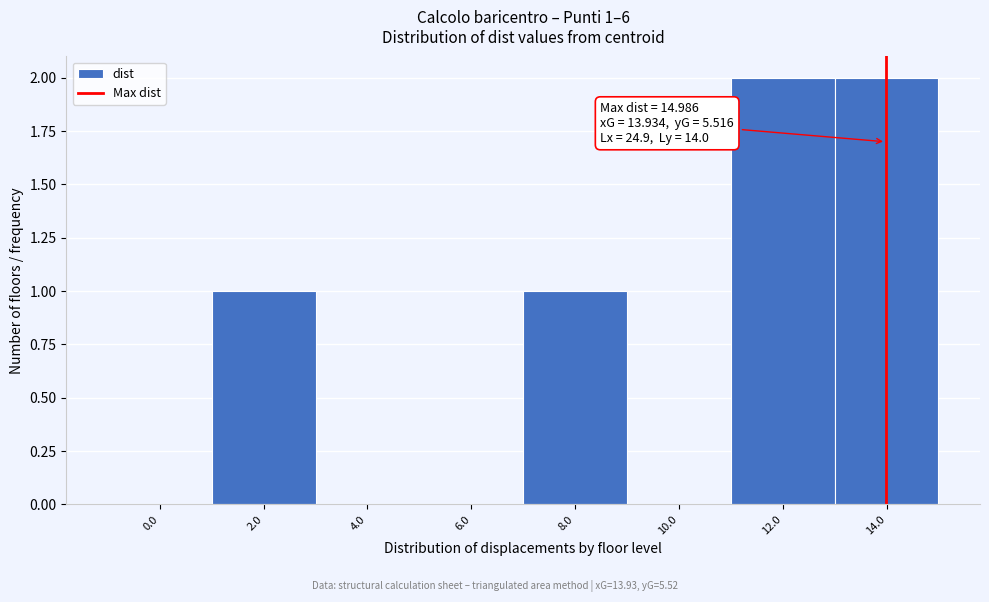

Reading left to right, what are all the values shown in this chart?

0.0=0	2.0=1	4.0=0	6.0=0	8.0=1	10.0=0	12.0=2	14.0=2